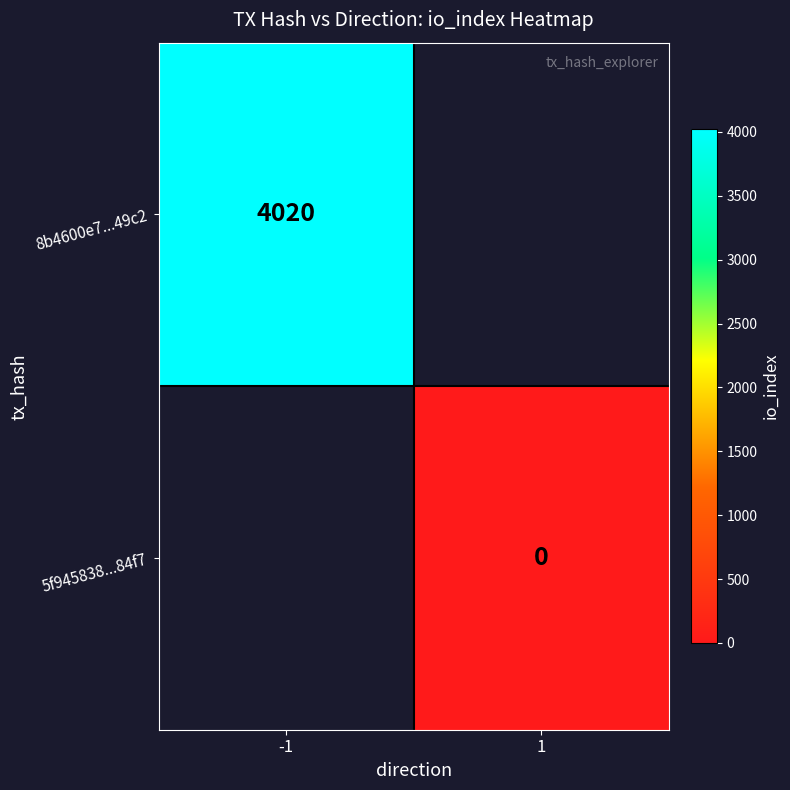

The 8b4600e7...49c2 series shows 6228 at -1. True or false?

False